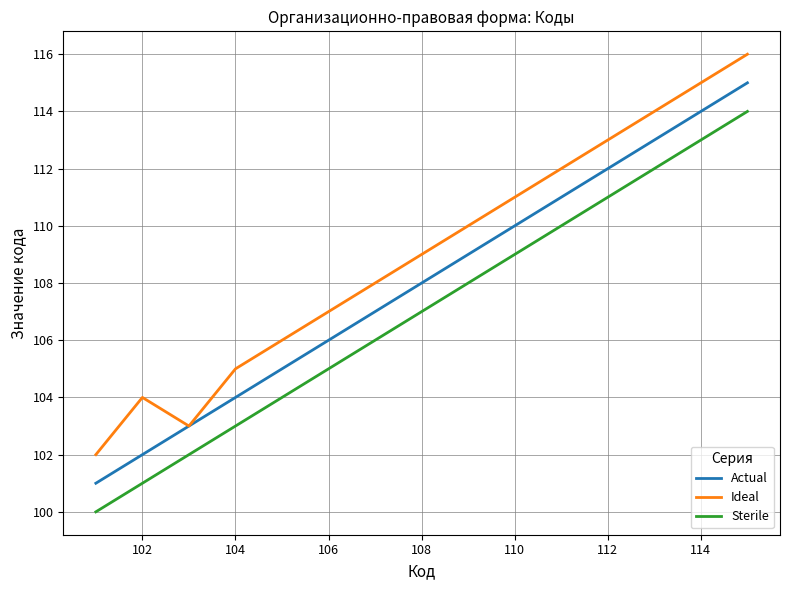

What is the difference between the maximum and second lowest values in the Actual series?

13